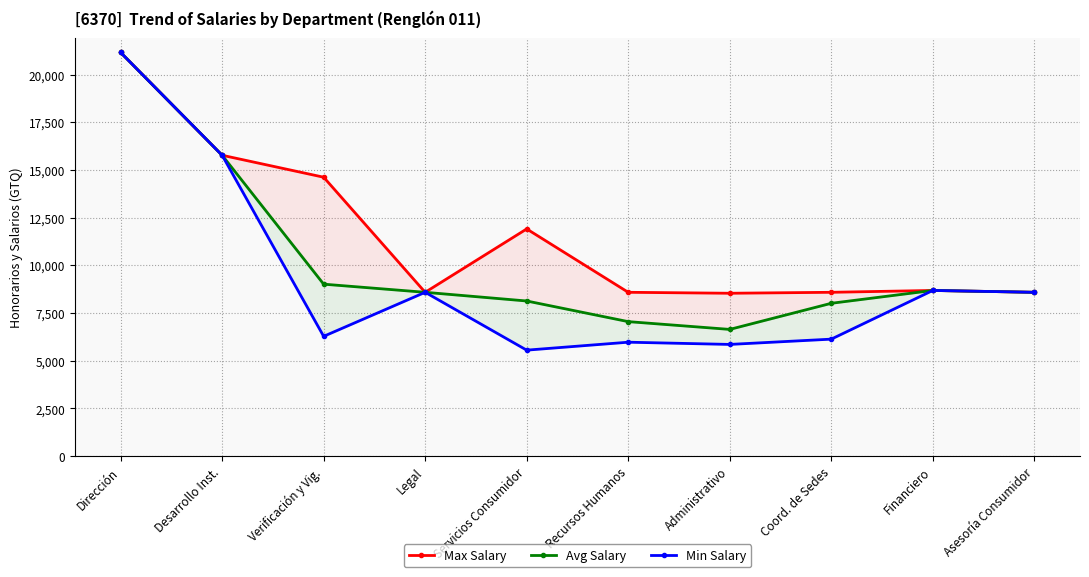

Rank the series at Recursos Humanos from lowest to highest value.

Min Salary, Avg Salary, Max Salary